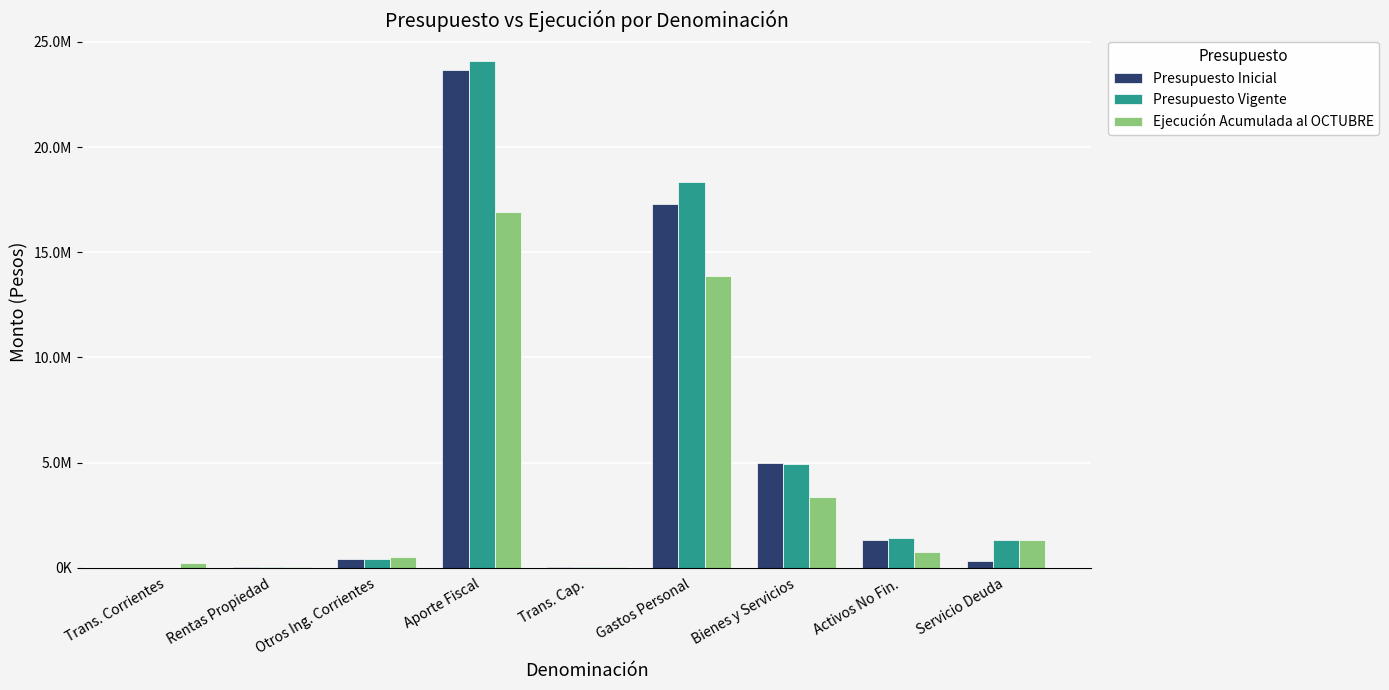

What is the average value of the Ejecución Acumulada al OCTUBRE series?

4104695